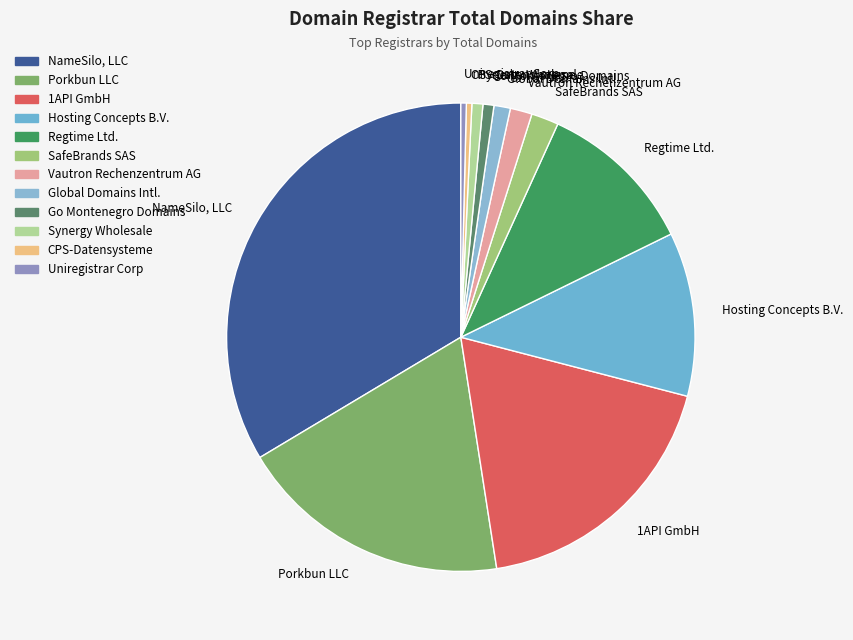

Which slice is the largest?

NameSilo, LLC